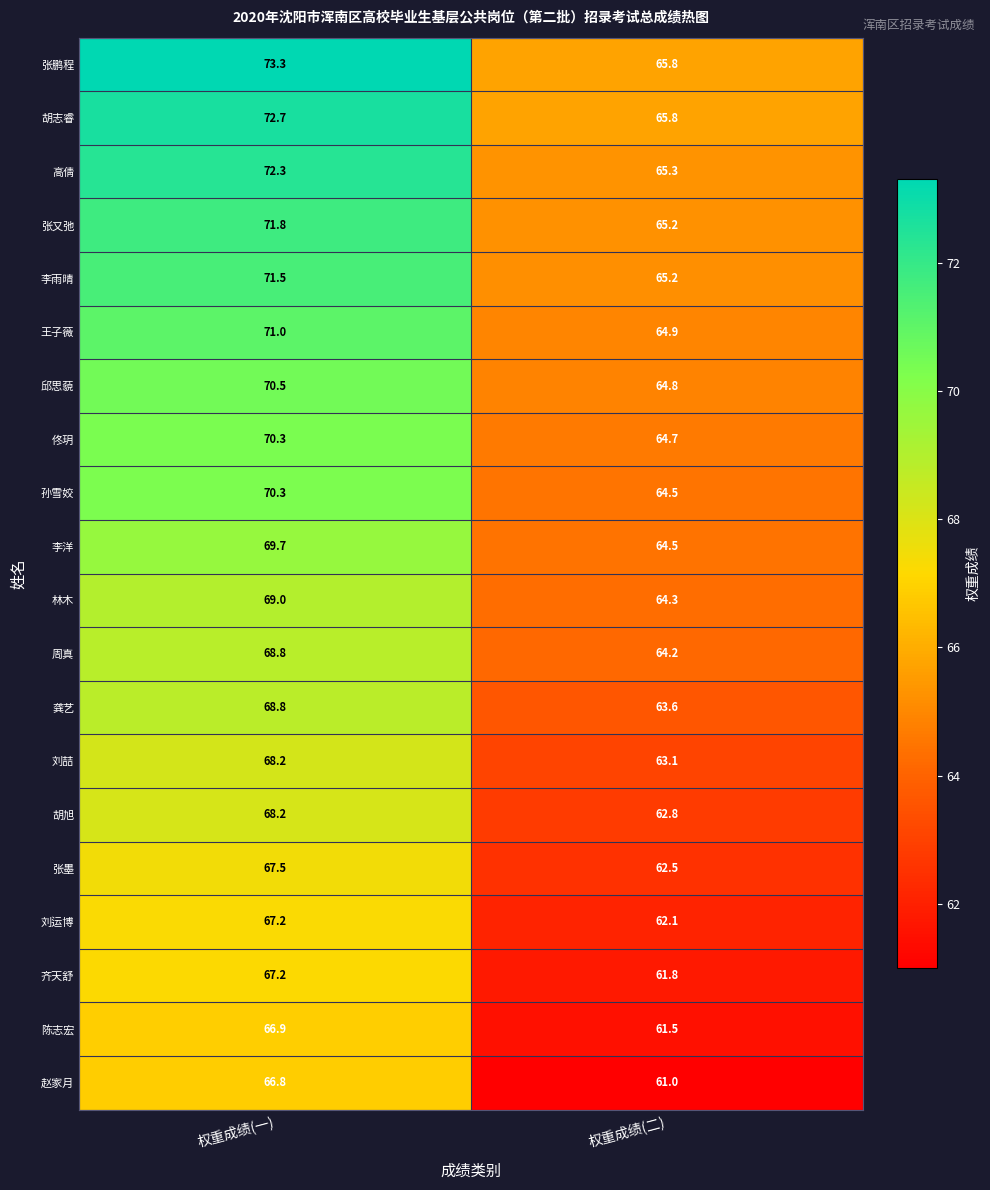

The value of 龚艺 at 权重成绩(一) is 68.8. True or false?

True